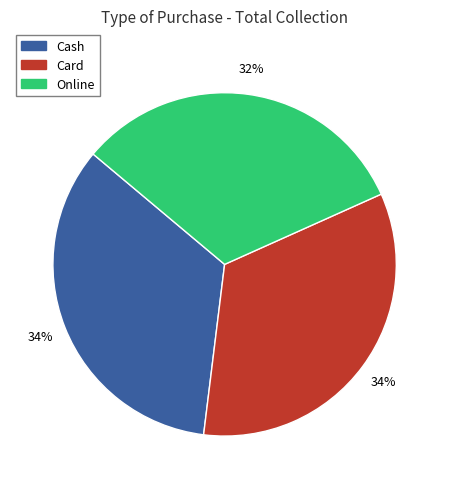

Which category has the smallest portion of the pie?

Online